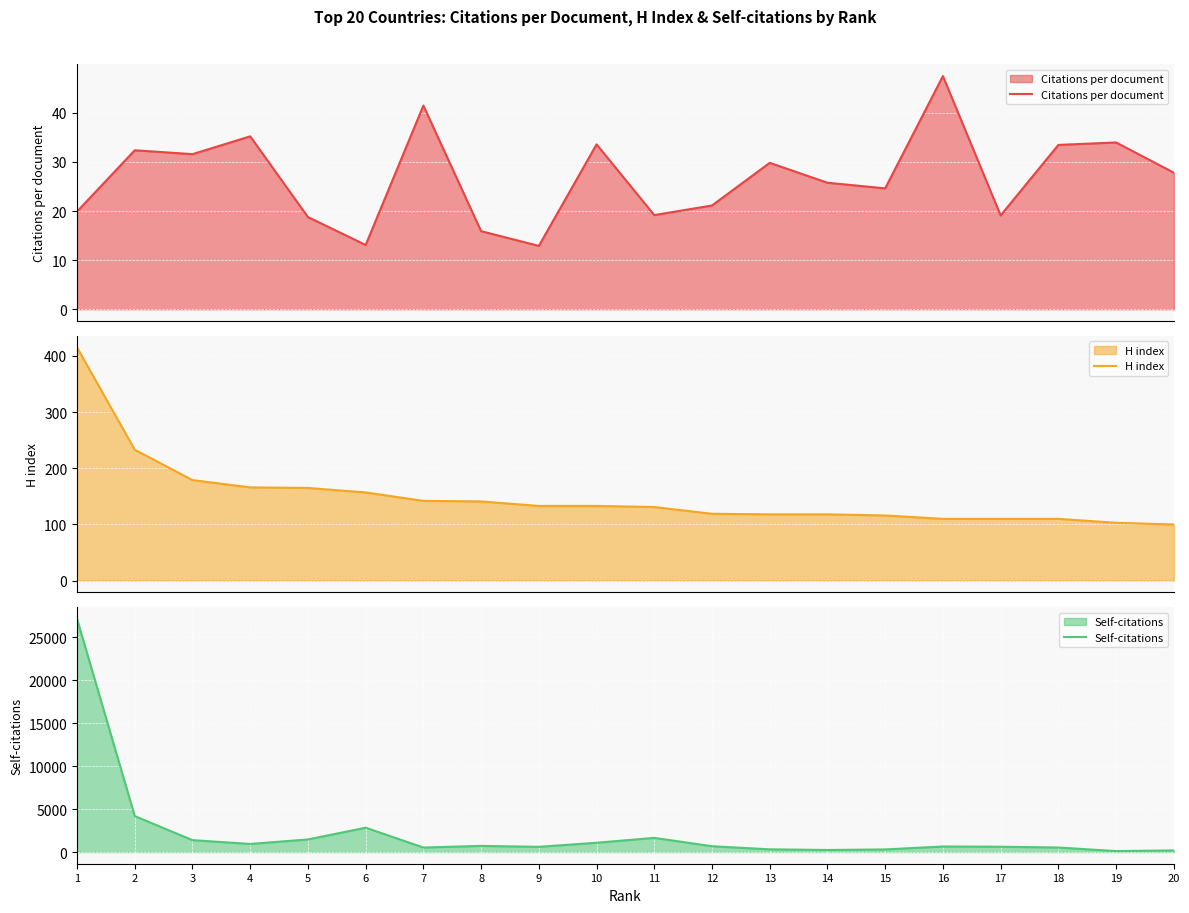

Between 6 and 10, which is larger?

10